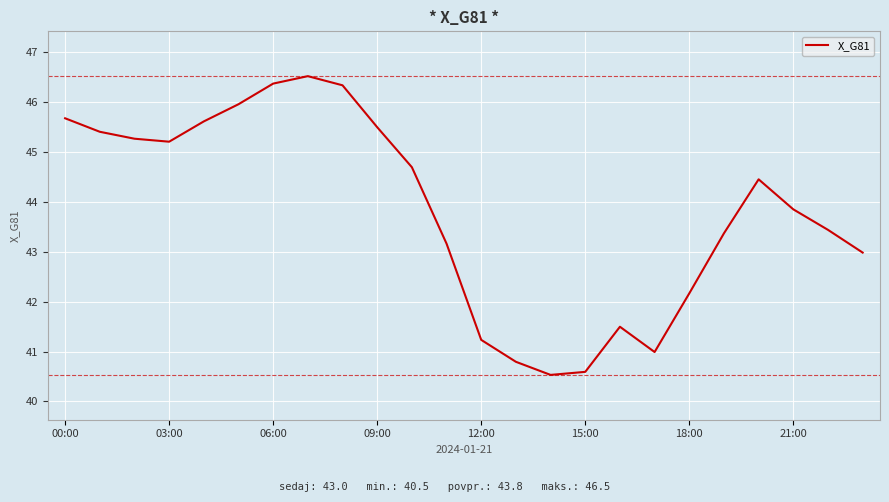

What is the greatest value displayed?

46.5